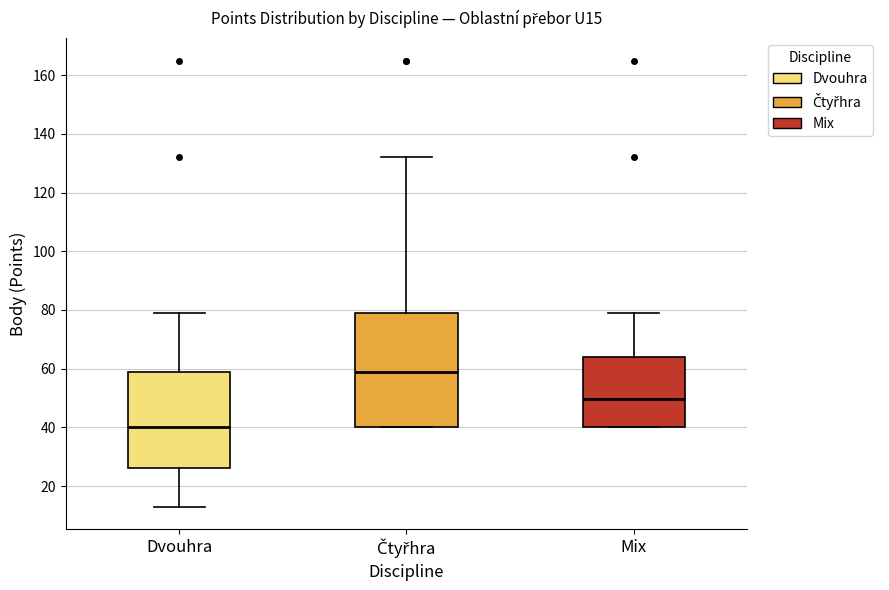

Which box's median line is the highest?

Čtyřhra